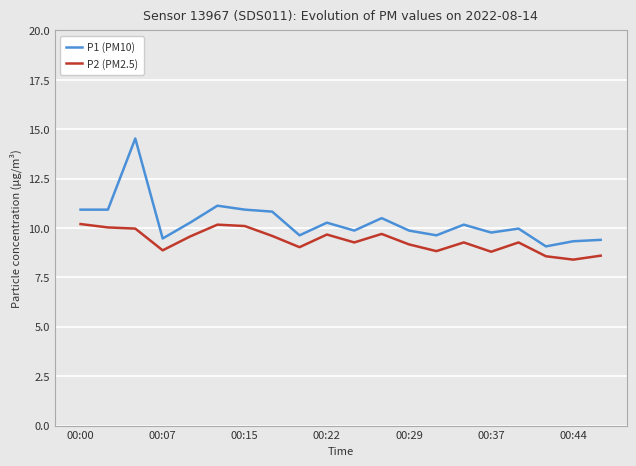

What is the greatest value displayed?

14.5